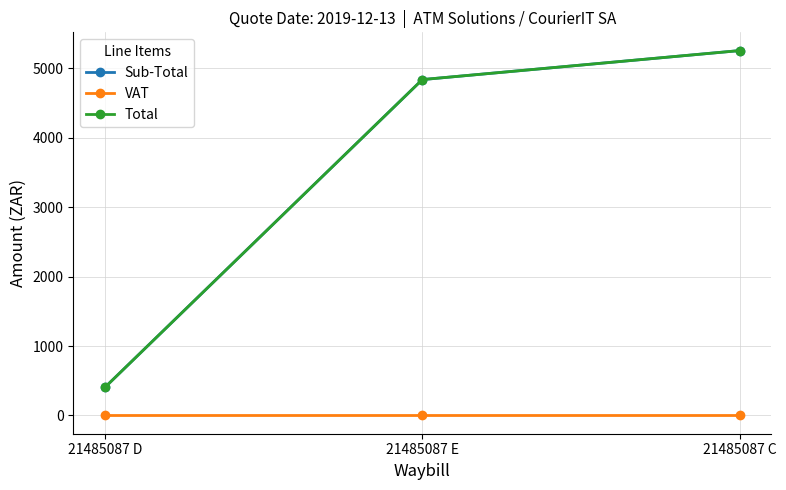

Does the chart display data point markers on the line(s)?

Yes